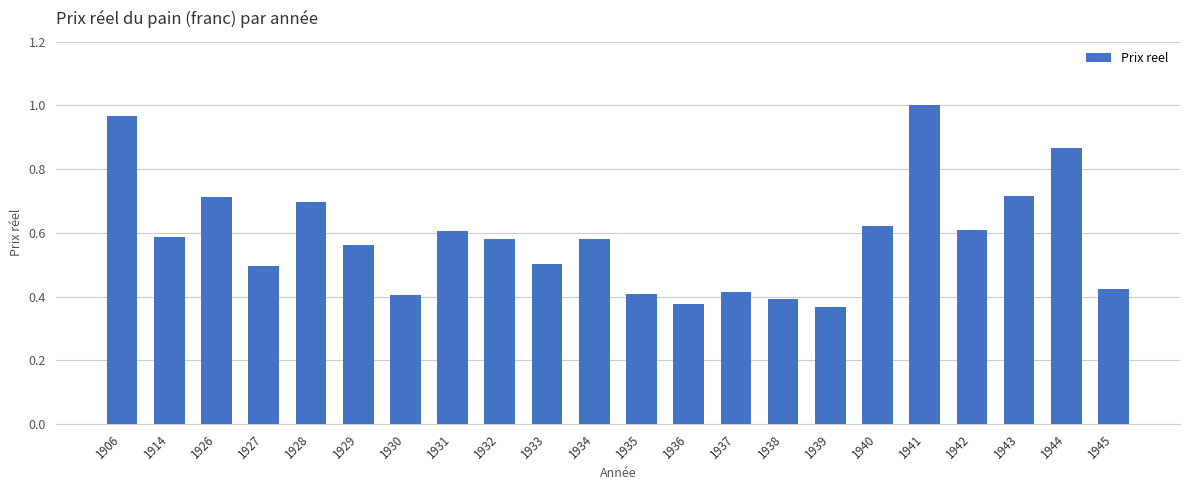

Which category has the highest value across all series?

1941